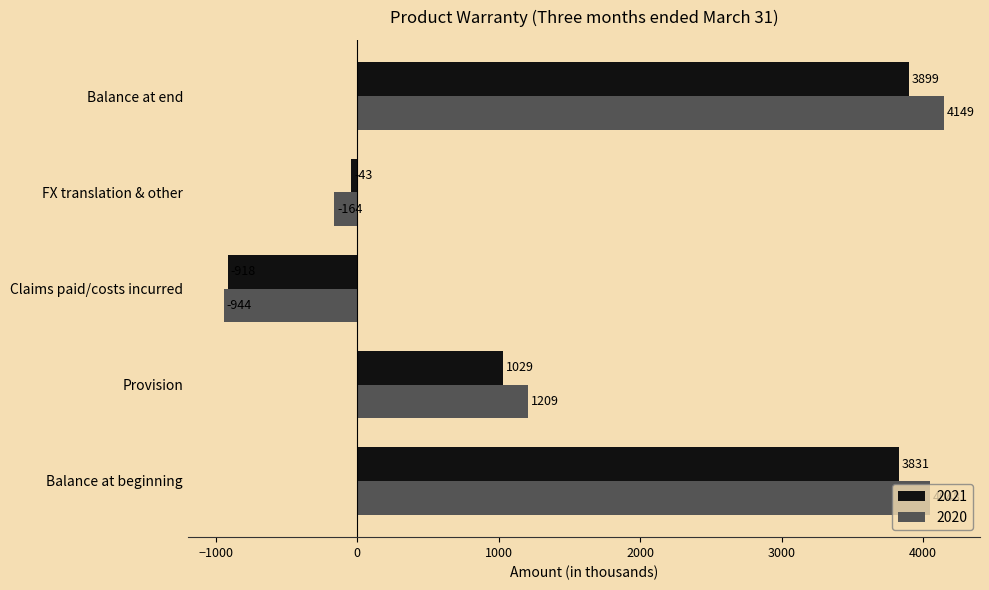

True or false: 2021 has a value of 1029 at Provision.

True